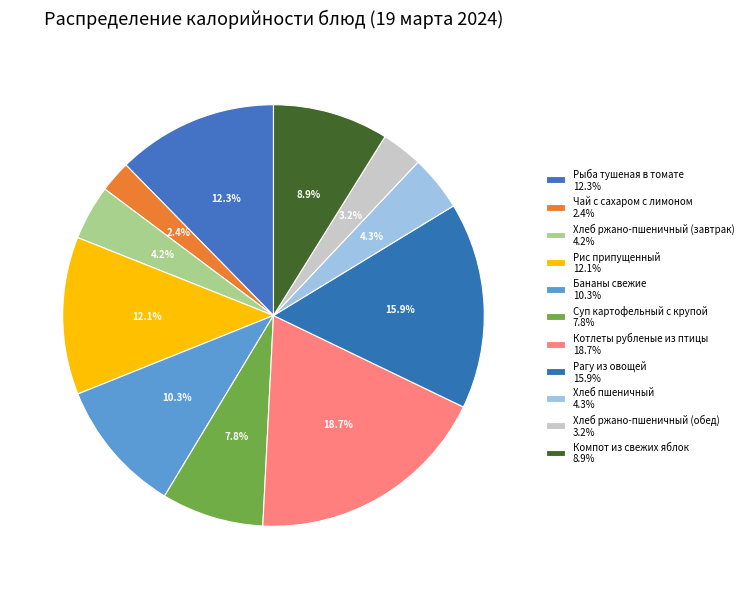

Does Бананы свежие account for over 50% of the chart?

No